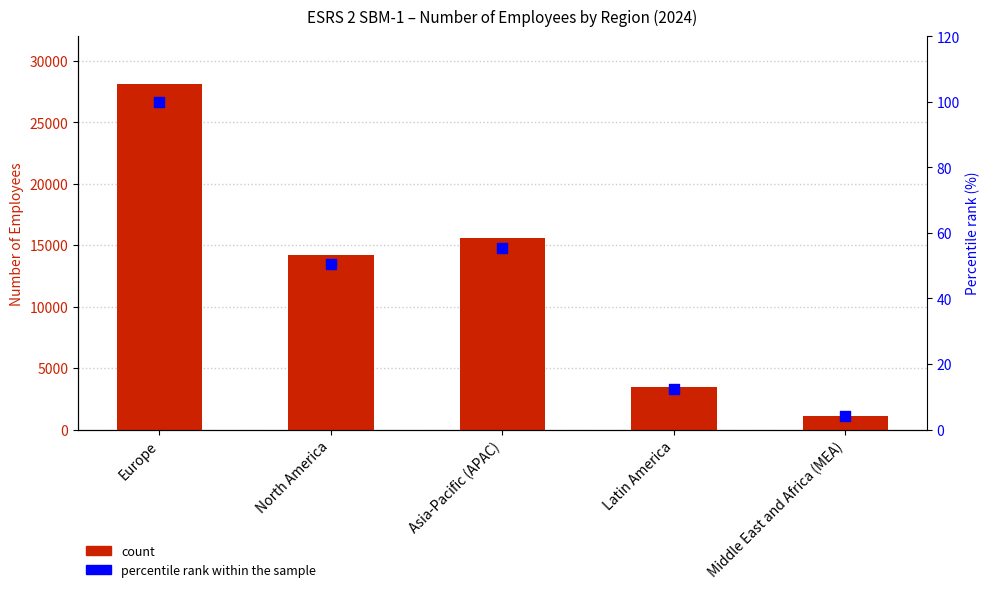

What is the total value across all series at Europe?

28238.0